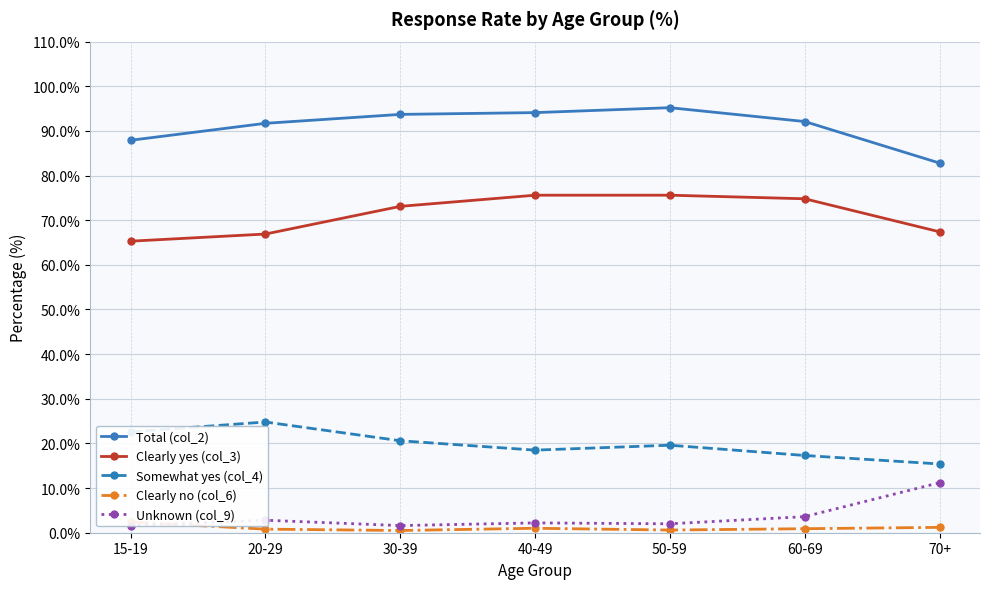

What is the total value across all series at 20-29?

187.0